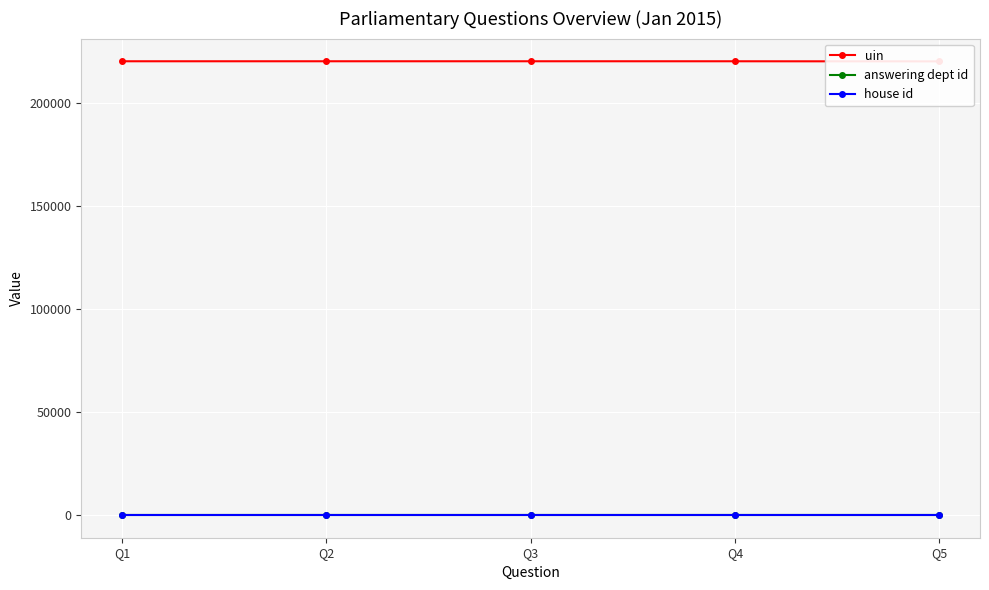

At how many categories does at least one series exceed 104769?

5